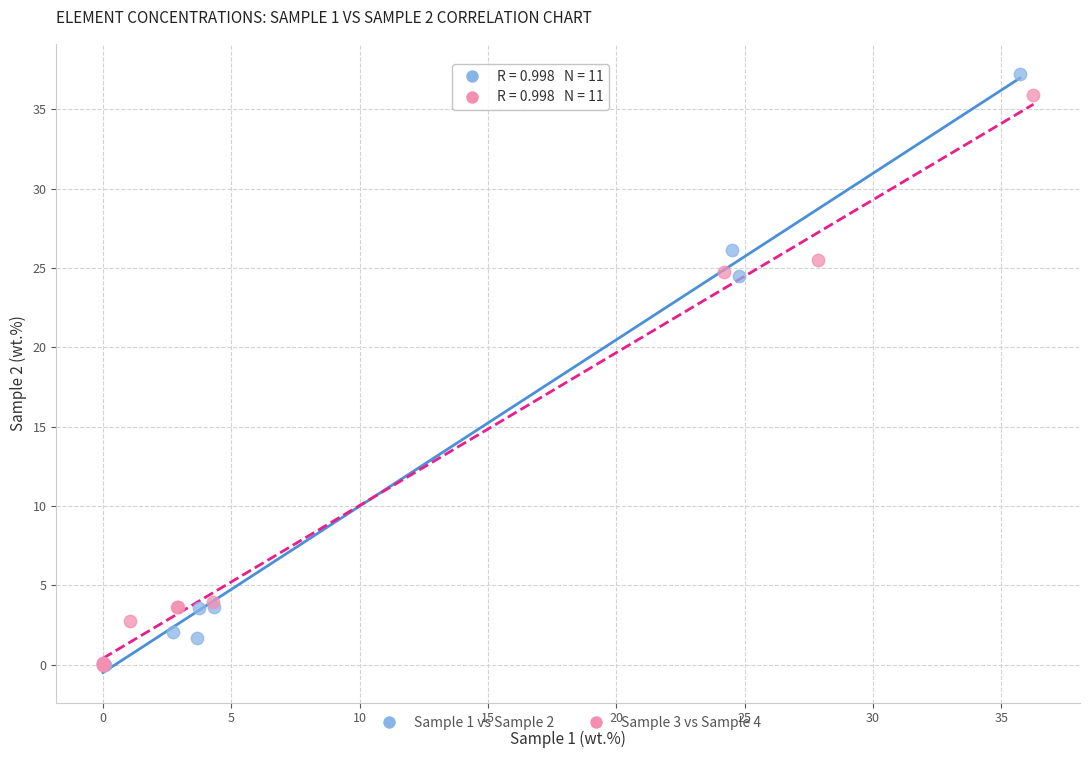

Which series contains the highest Y value?

Sample 1 vs Sample 2